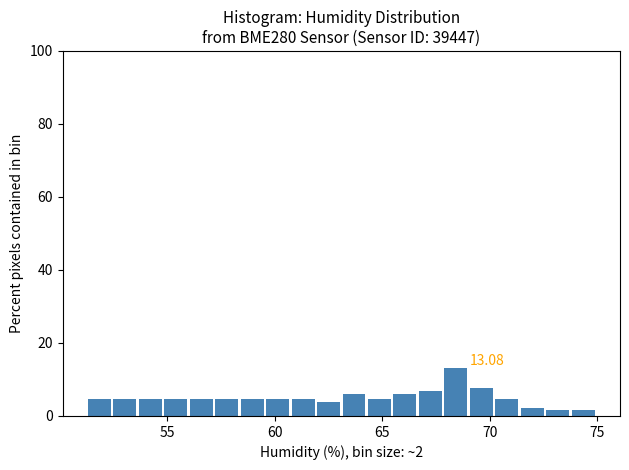

Around what value on the x-axis is the tallest bar? Give the approximate position of its centre, as read against the axis.

68.5